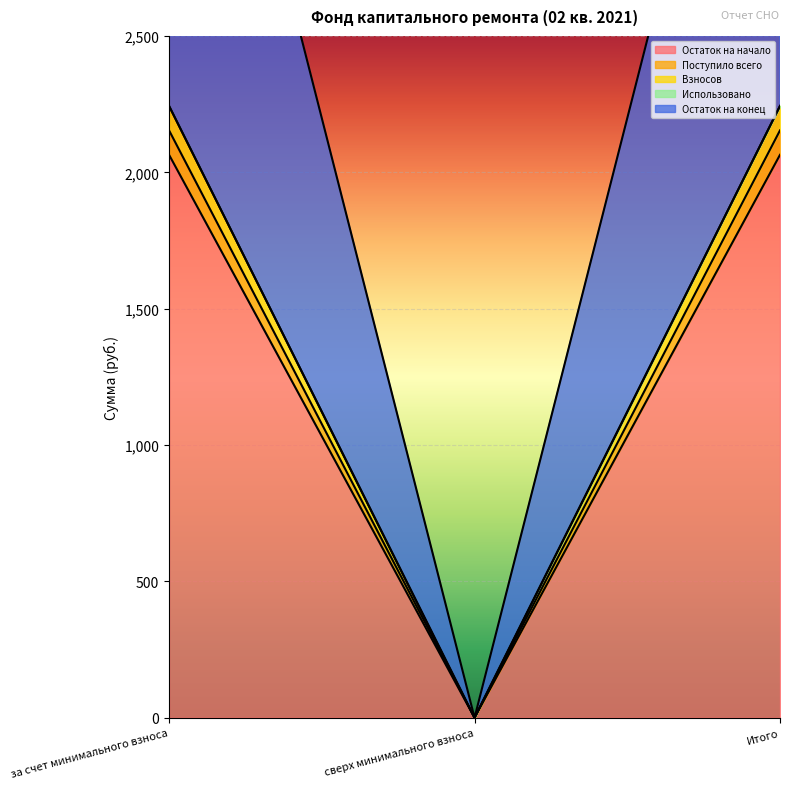

The Поступило всего series shows 2243.3 at за счет минимального взноса. True or false?

True